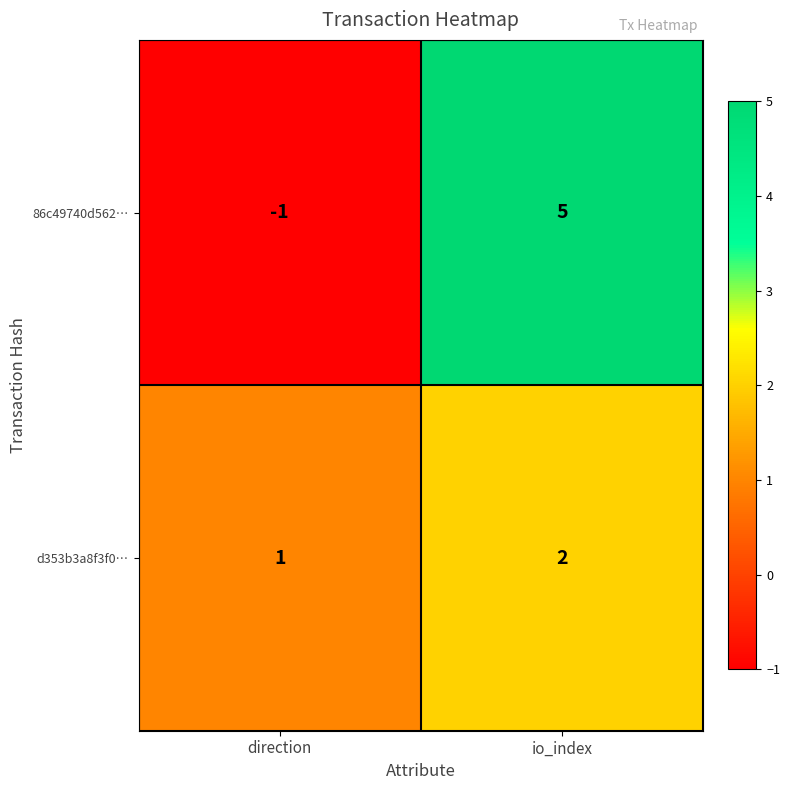

How many series are shown in this chart?

2